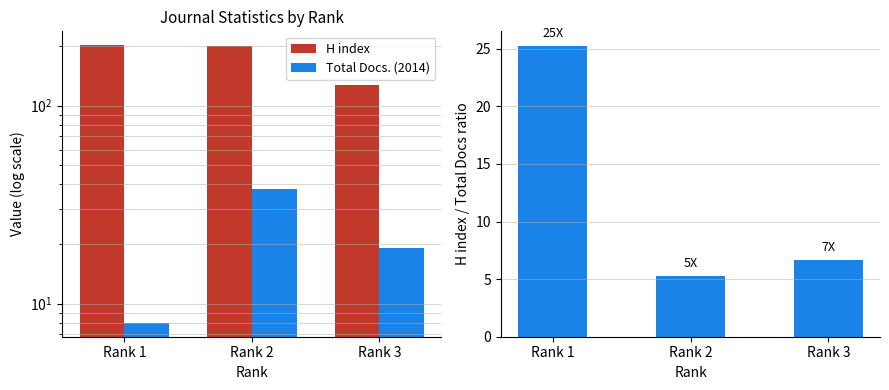

Rank the series by their maximum value, from lowest to highest.

H index / Total Docs ratio, Total Docs. (2014), H index